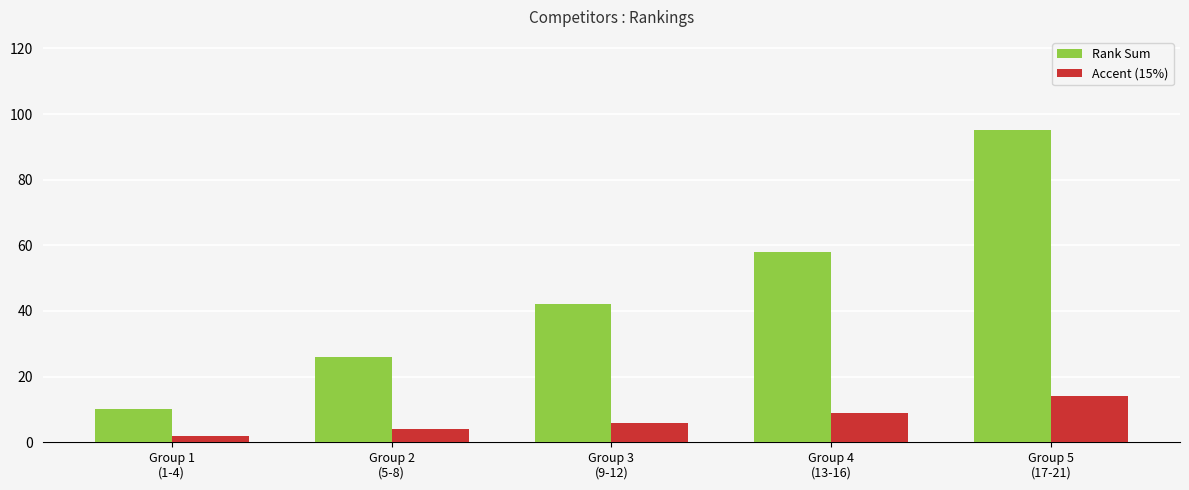

What is the smallest value displayed?

2